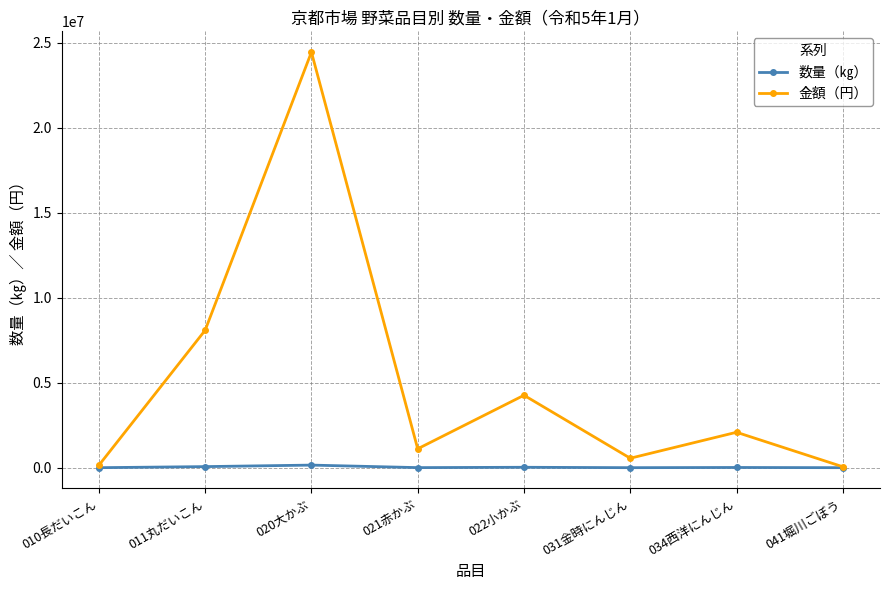

What is the label of the 5th point from the left?

022小かぶ